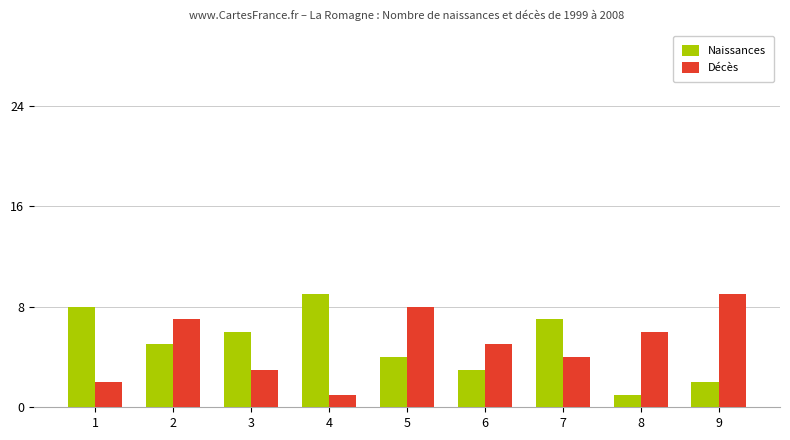

What is the highest value of the Naissances series?

9